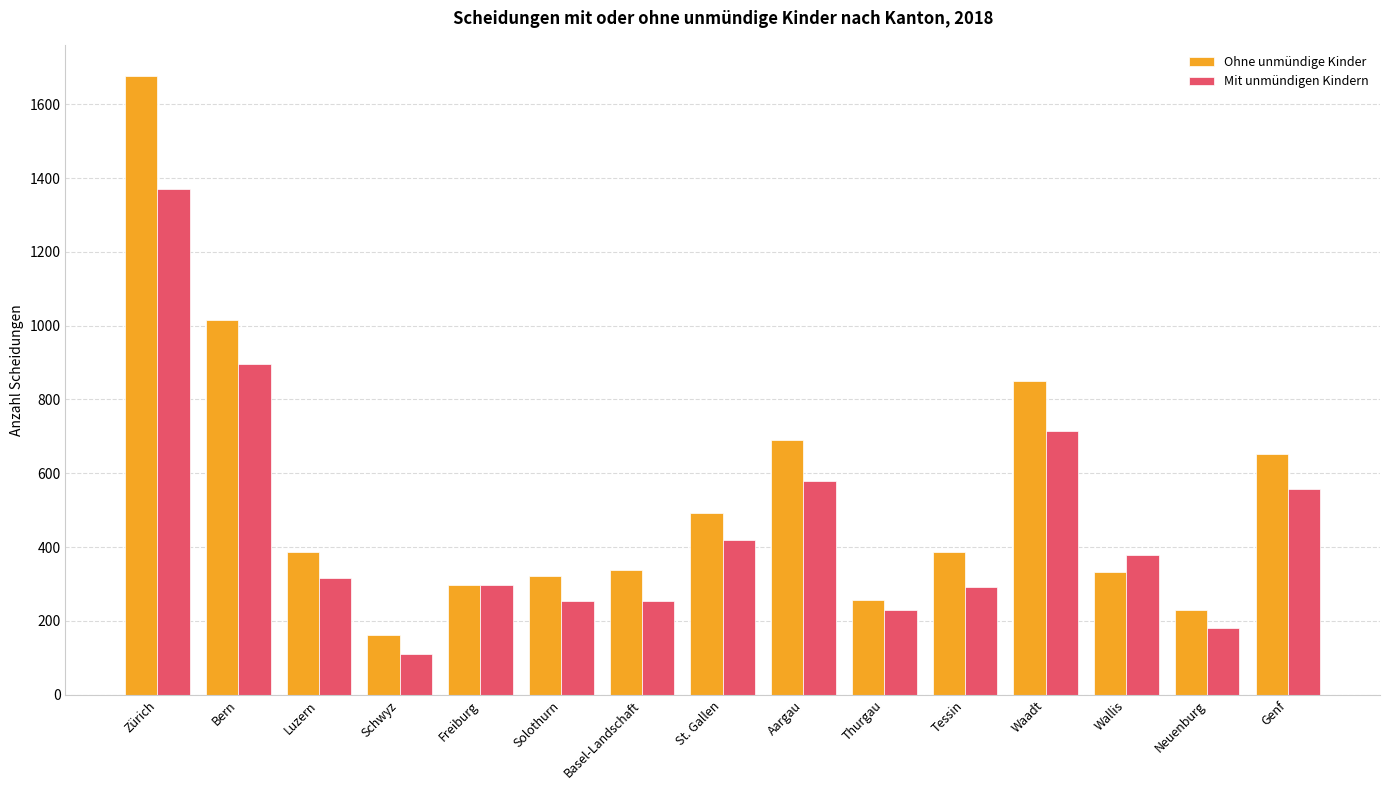

Which series changed the most between Basel-Landschaft and Tessin?

Ohne unmündige Kinder